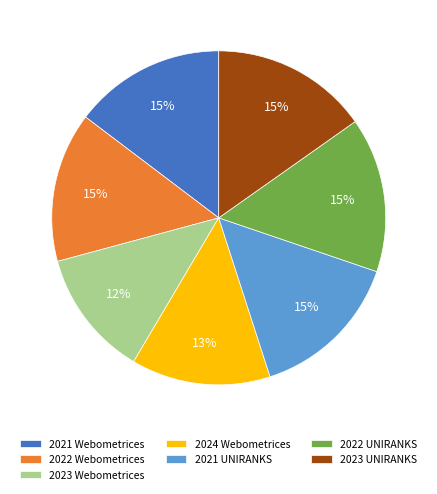

Between 2023 Webometrices and 2022 UNIRANKS, which is larger?

2022 UNIRANKS